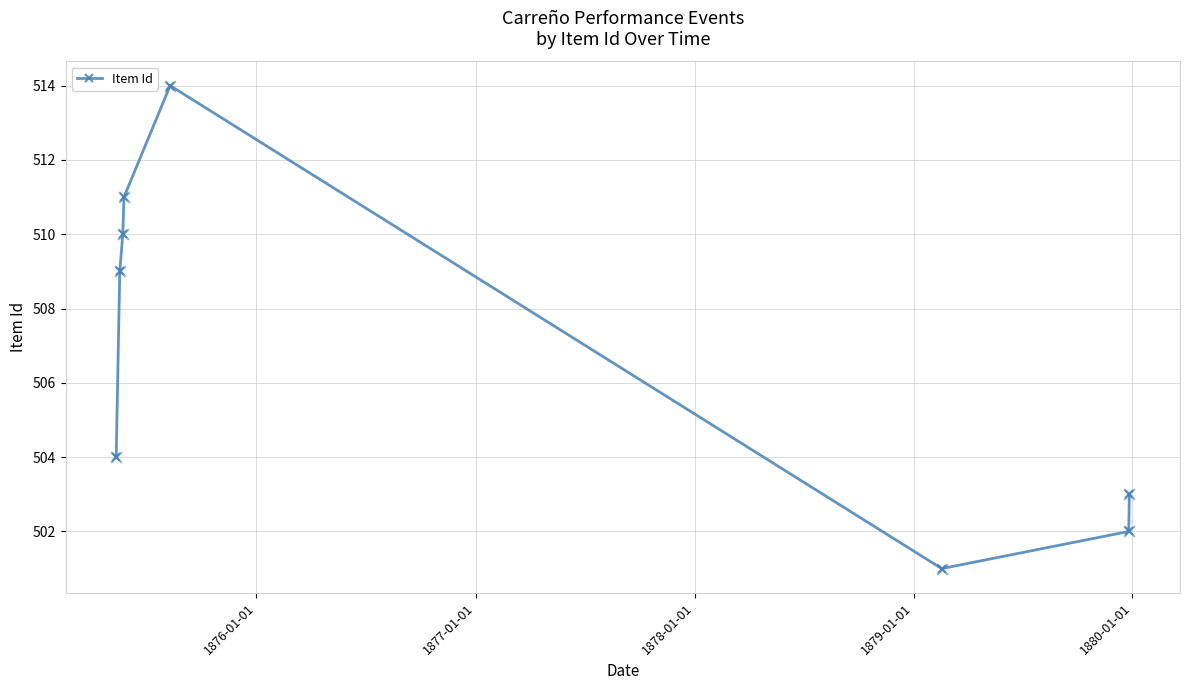

What is the value of the 3rd point from the left?

510